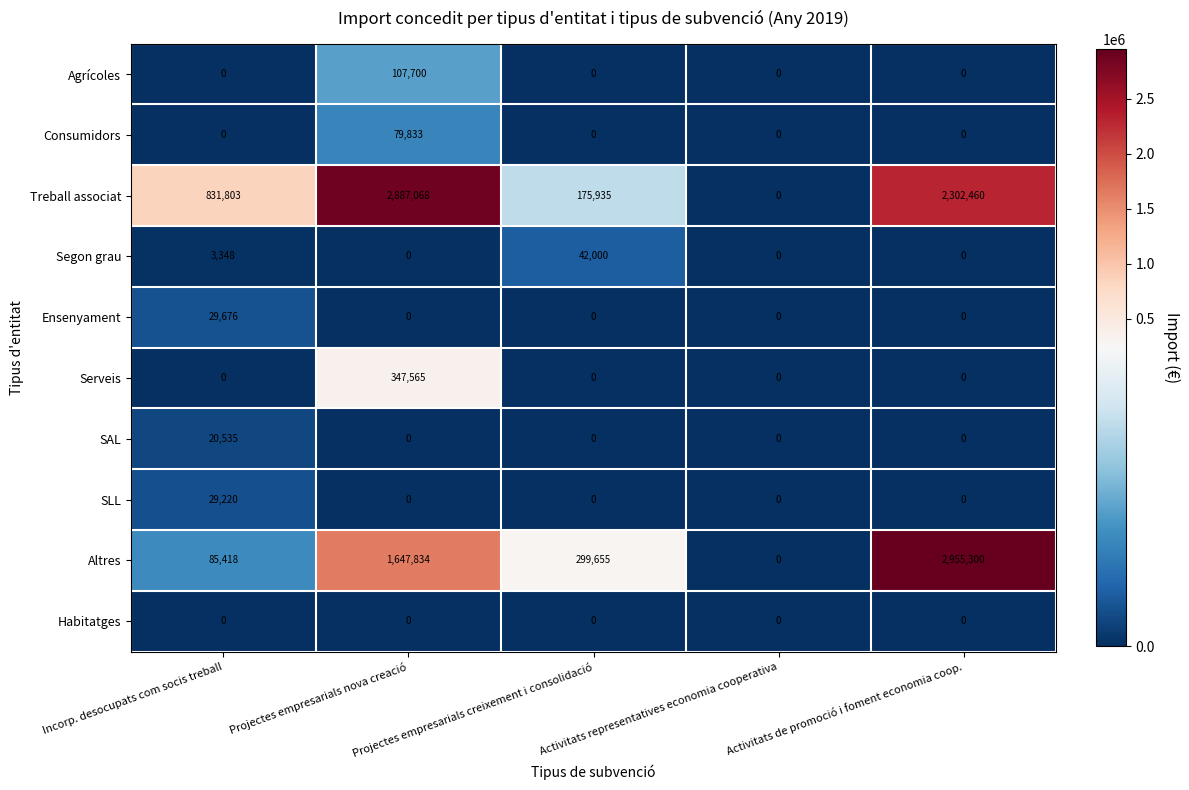

What is the maximum value shown in the chart?

2955300